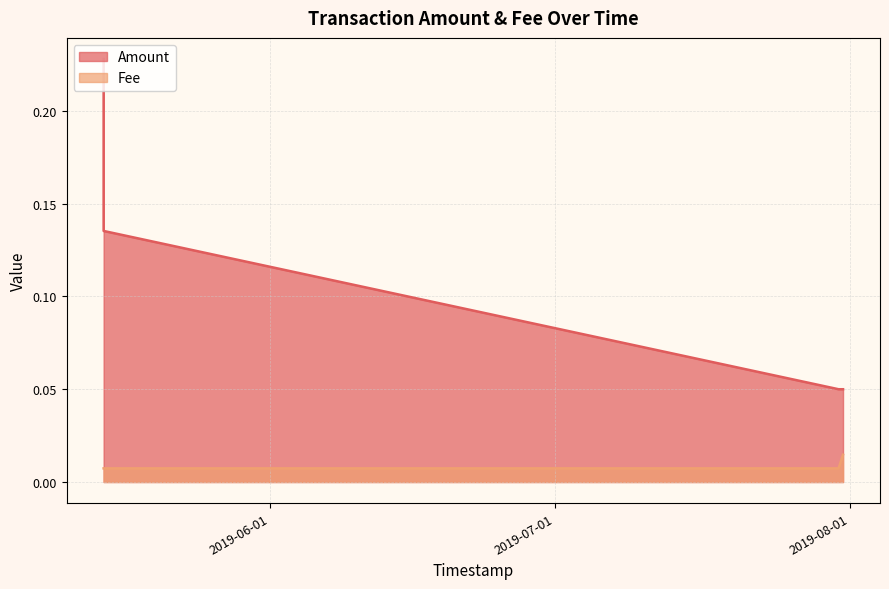

At which label does Fee reach its minimum?

2019-05-14 12:33:26